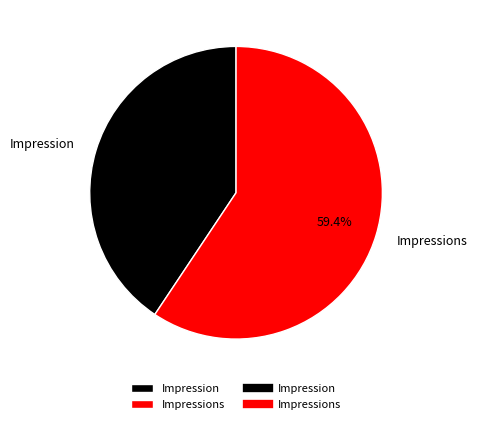

To the nearest percent, what portion does Impression represent?

41%